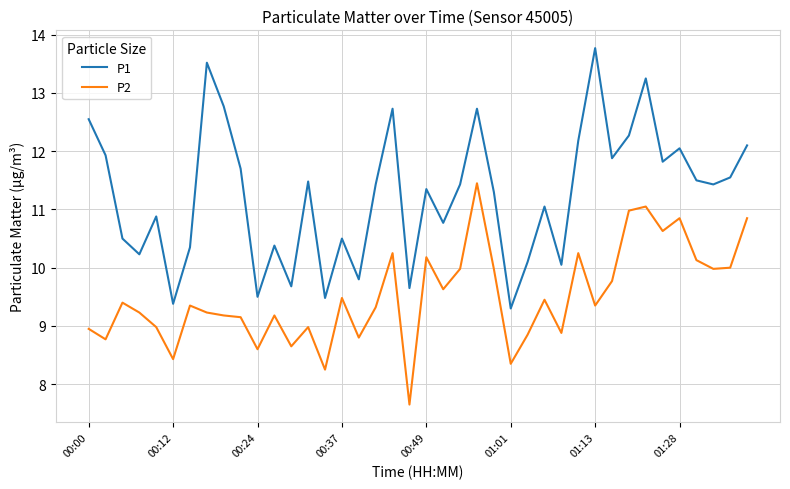

How many series are shown in this chart?

2